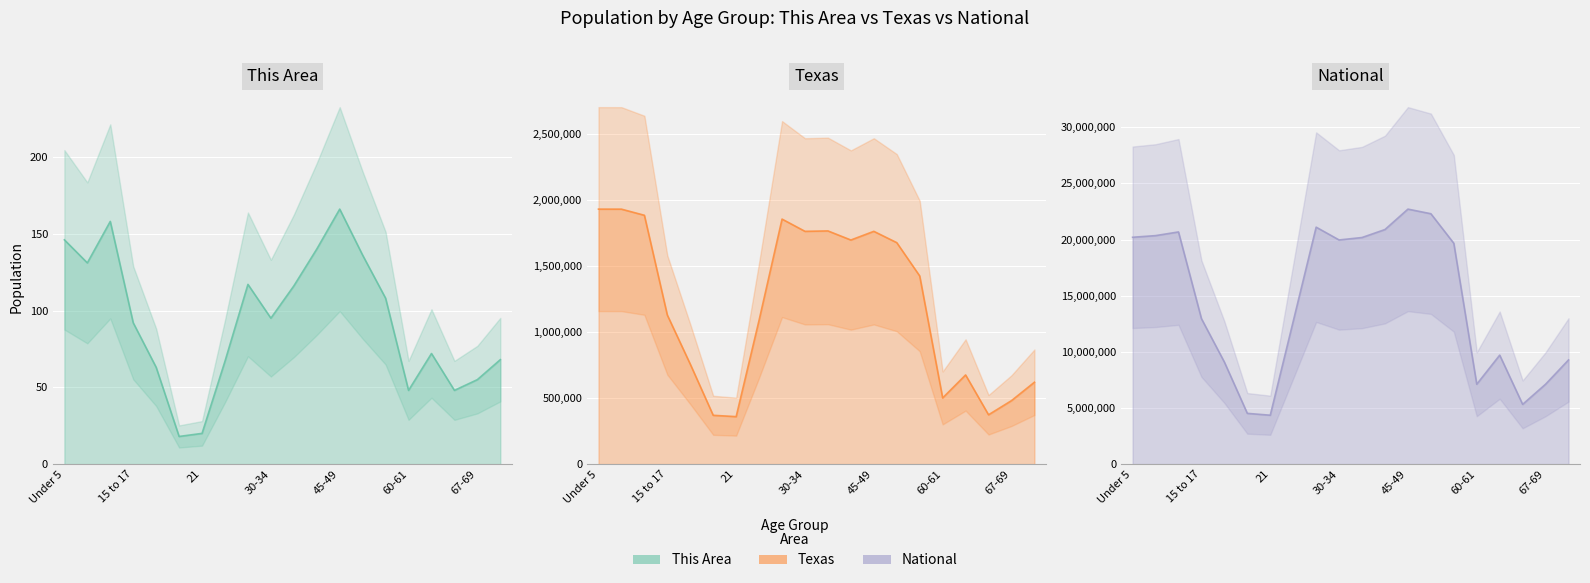

What is the lowest value of the National series?

4354294